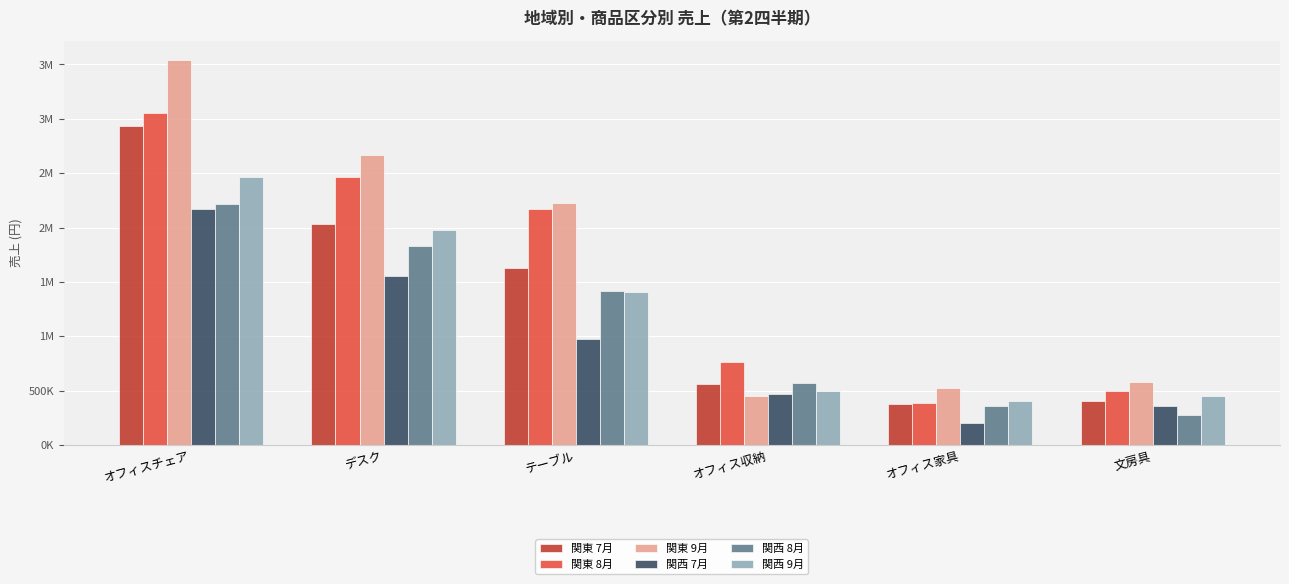

True or false: 関西 7月 has a value of 198000 at オフィス家具.

True